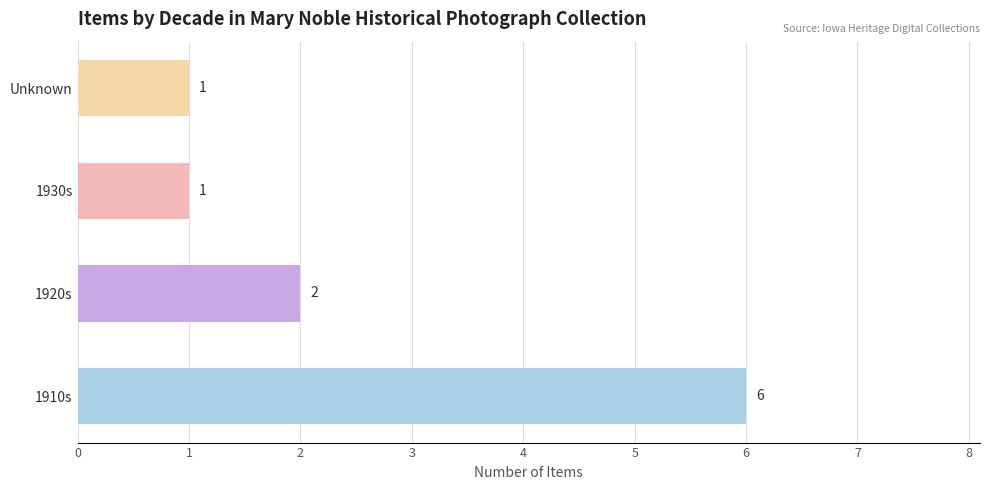

Is it true that the value at 1910s is 6?

True